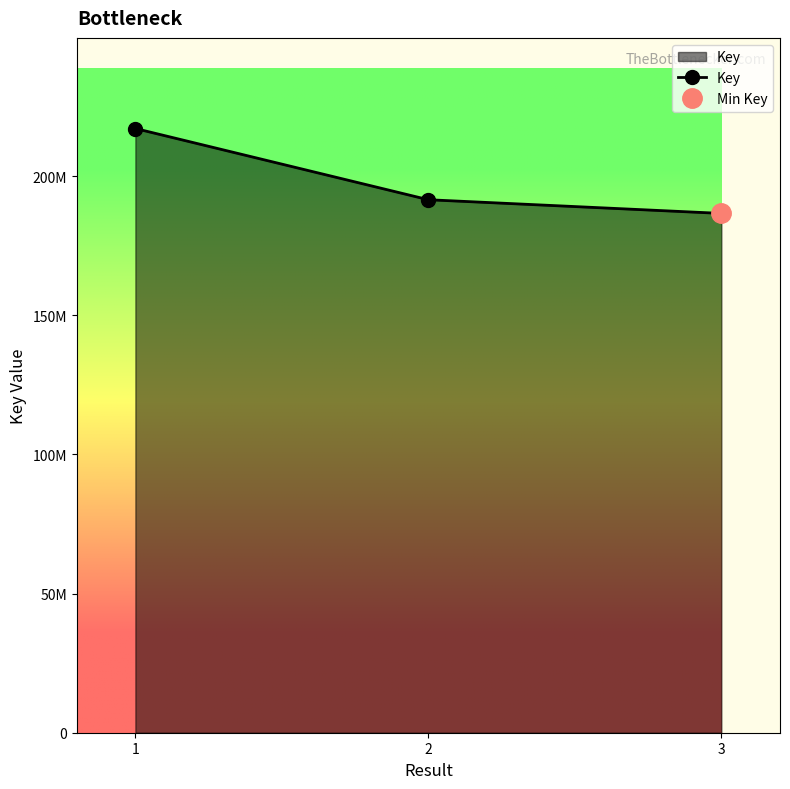

Read the value at 3.

186600154